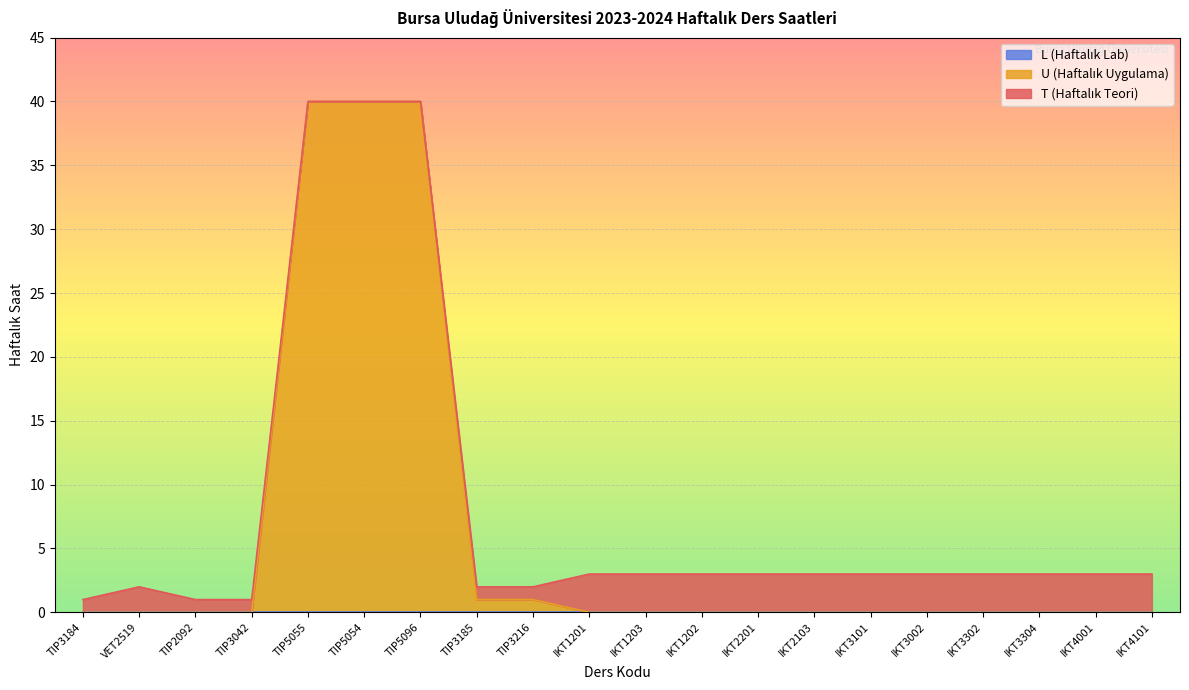

Where is U (Haftalık Uygulama) nearest to the value 20?

TIP3185